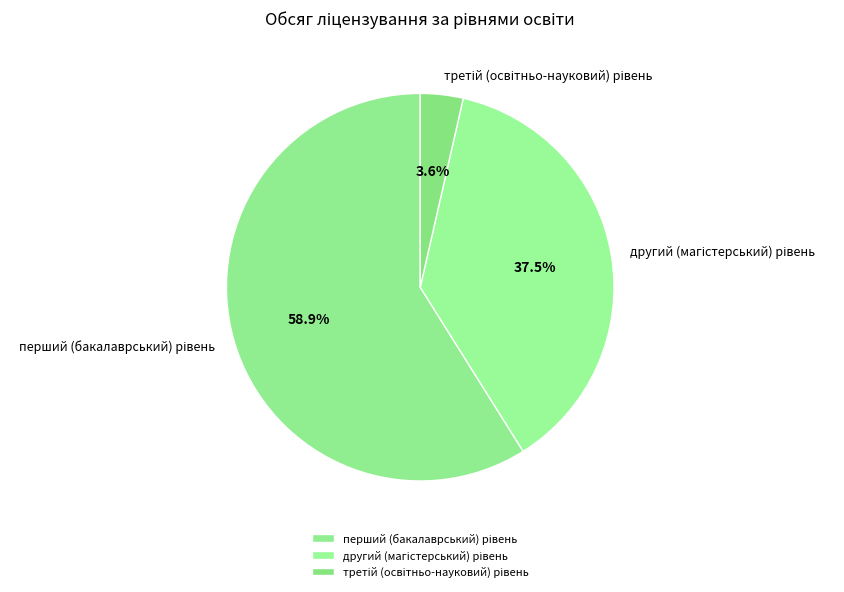

Is there any slice that represents more than half of the pie?

Yes